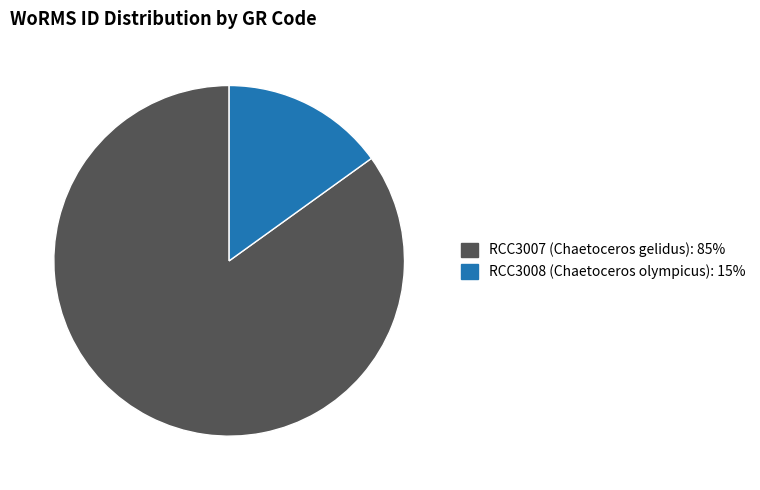

Is there any slice that represents more than half of the pie?

Yes